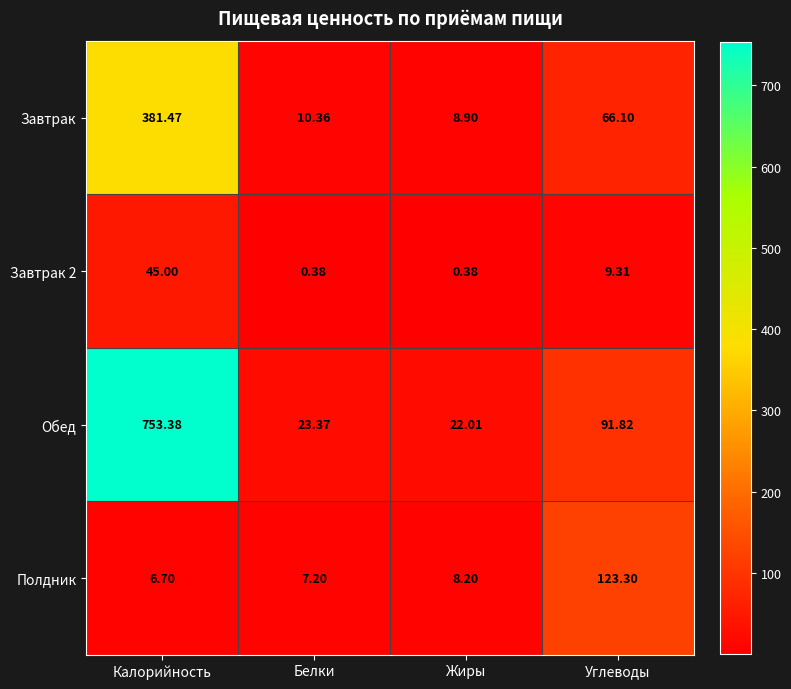

At which label is Завтрак closest to 195?

Углеводы